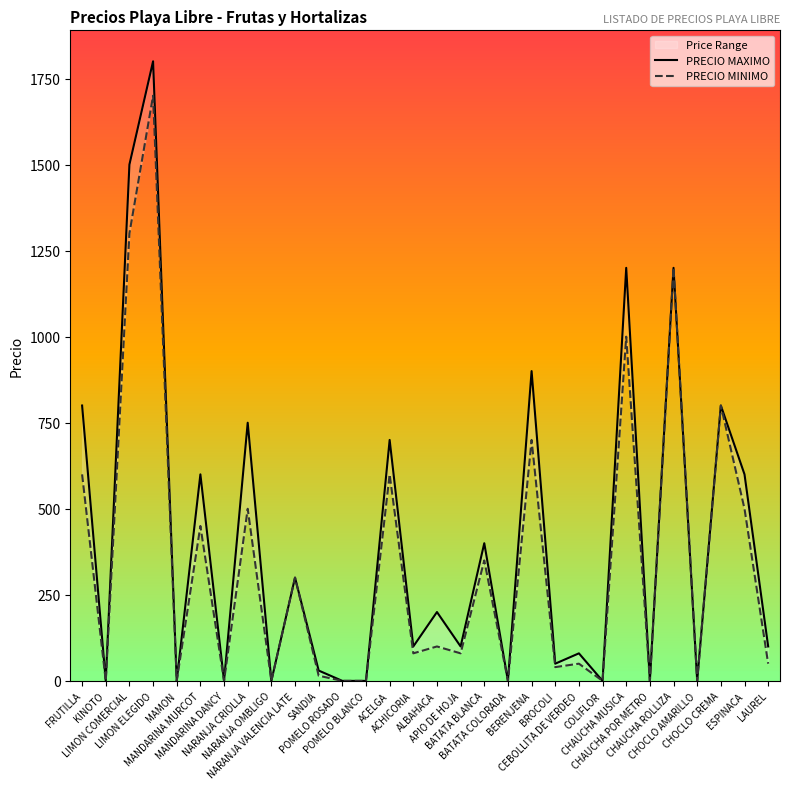

Which series changed the most between ACELGA and APIO DE HOJA?

PRECIO MAXIMO